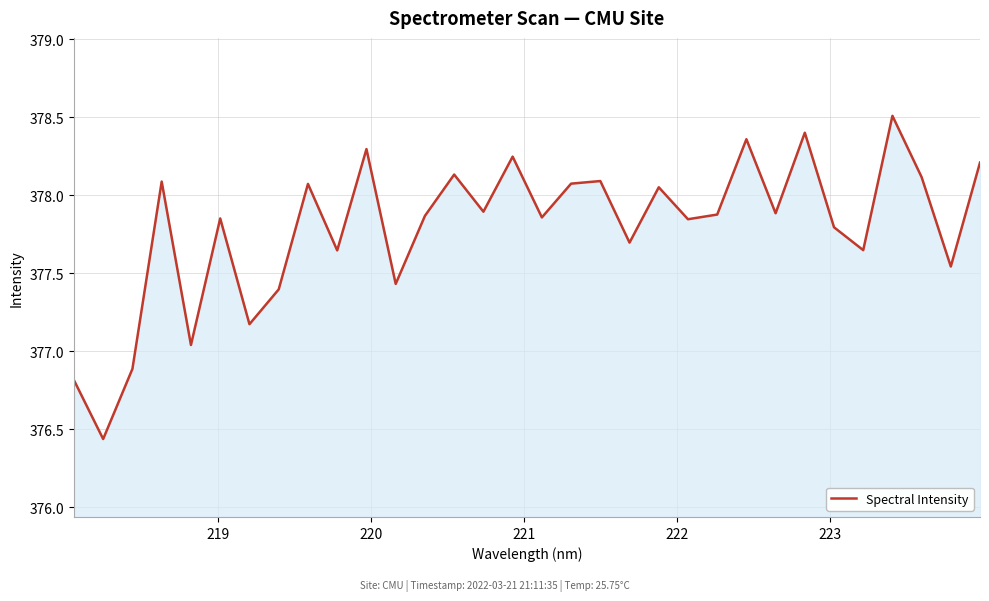

What is the greatest value displayed?

378.5